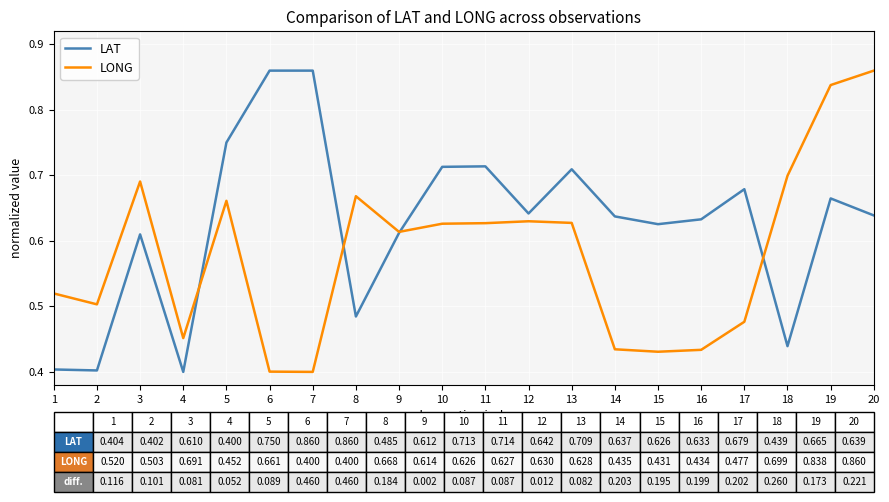

Which series changed the most between 3 and 19?

LONG